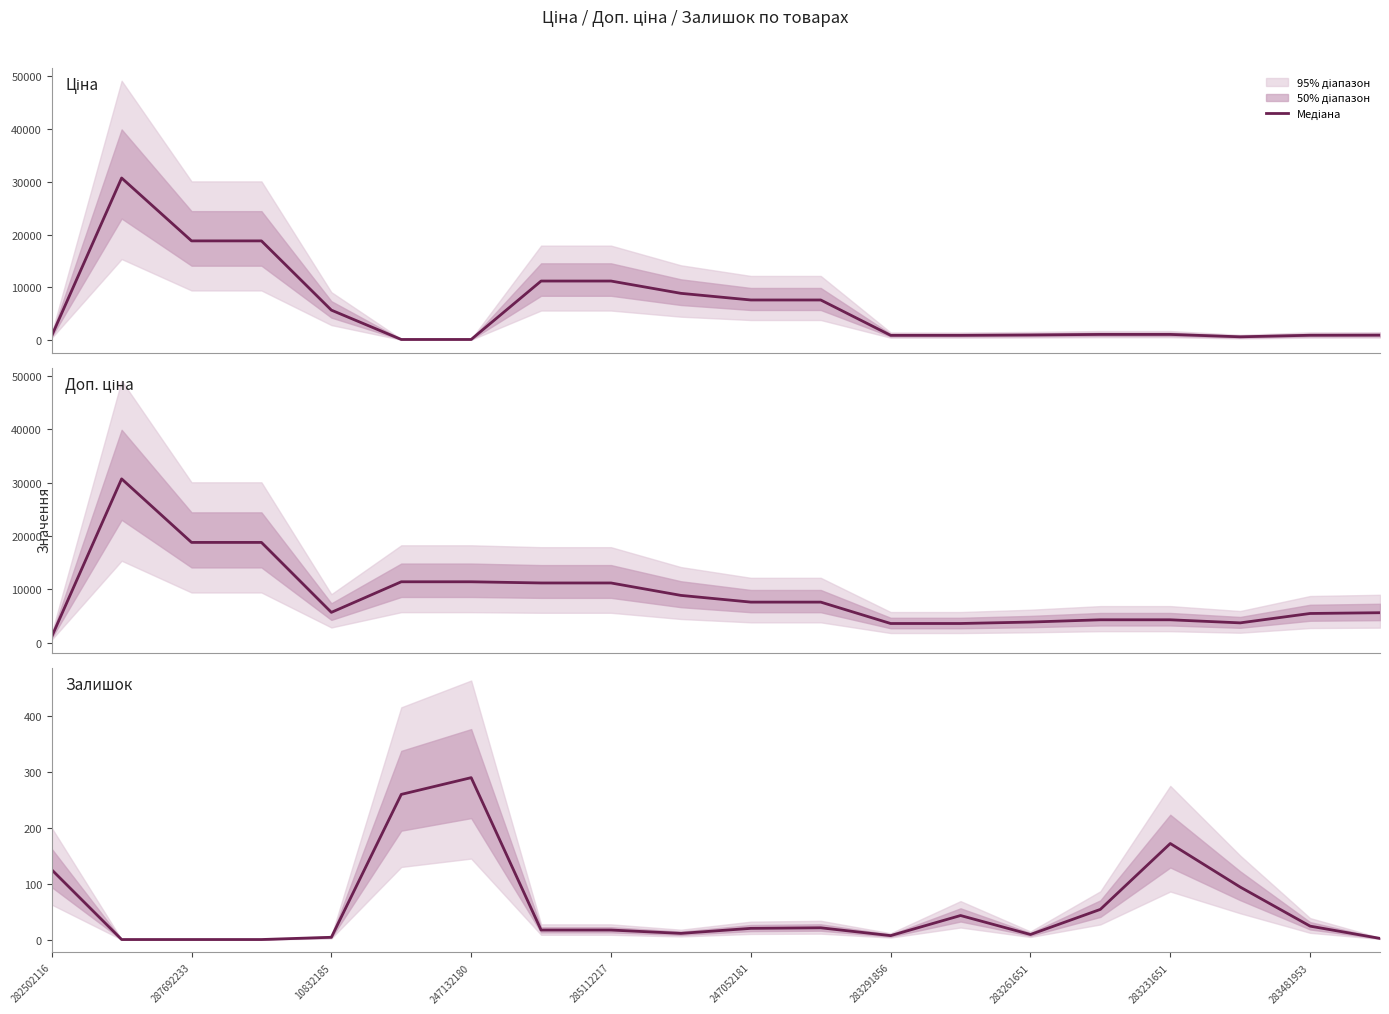

How many lines are shown in the chart?

3